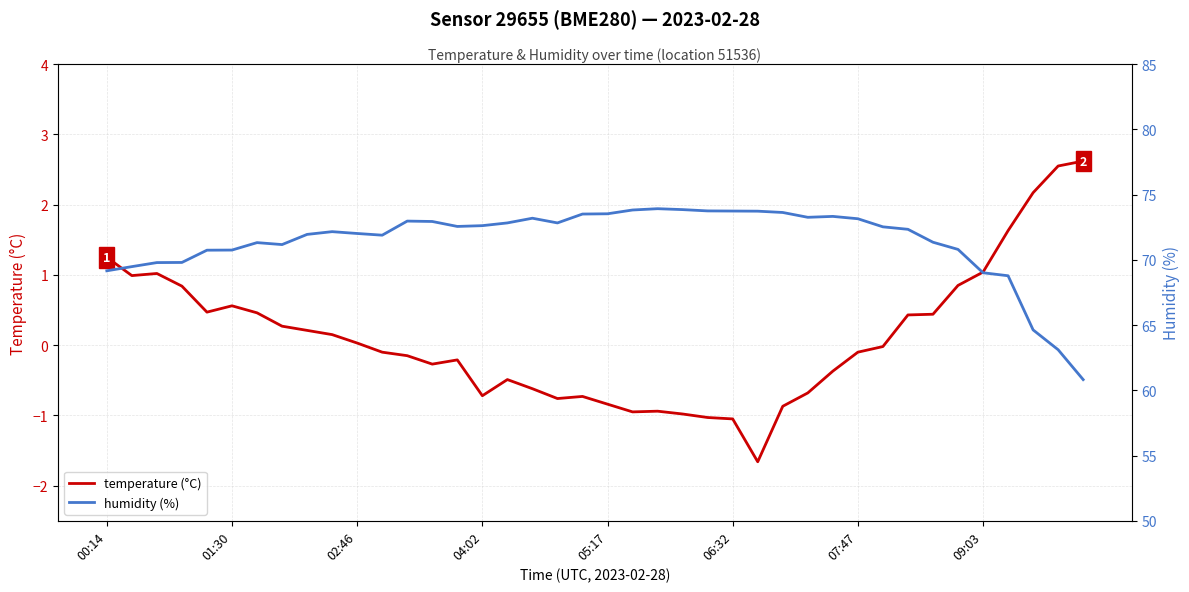

True or false: temperature and humidity intersect in this chart.

False